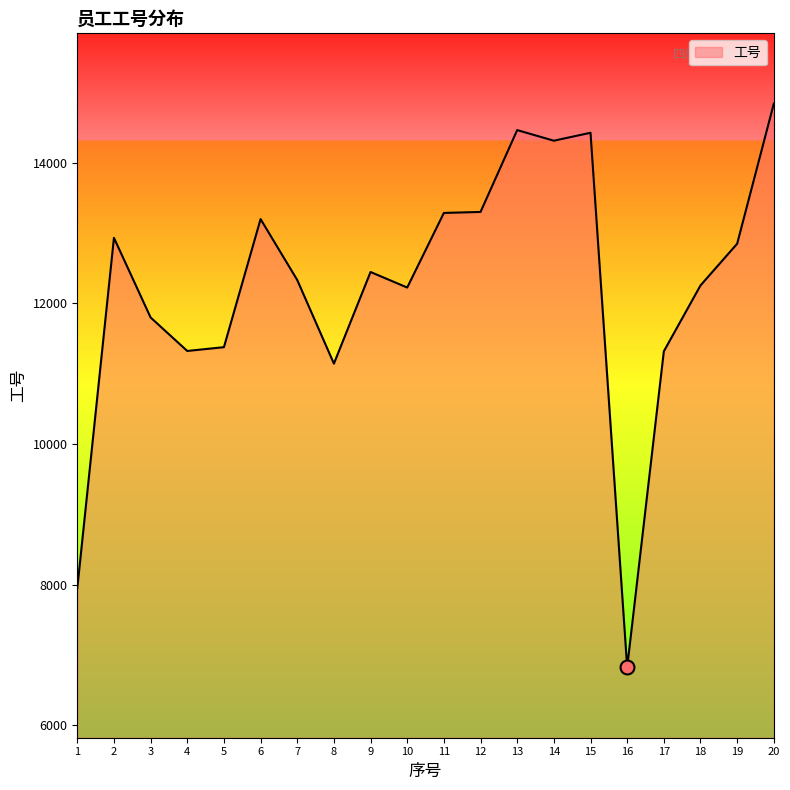

True or false: the data shows 11323 at 4.

True